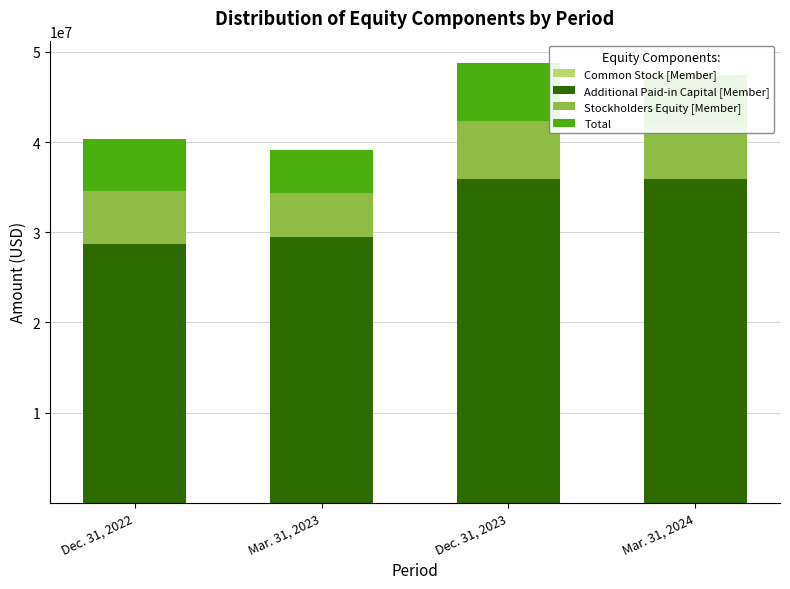

Are the bars grouped side by side (vs. stacked)?

No